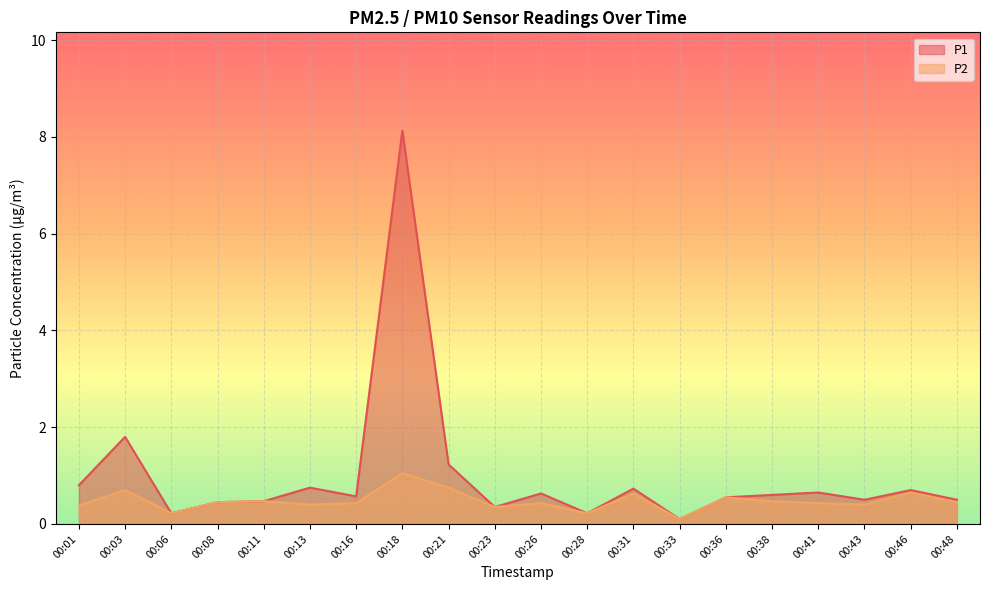

True or false: P1 and P2 intersect in this chart.

False